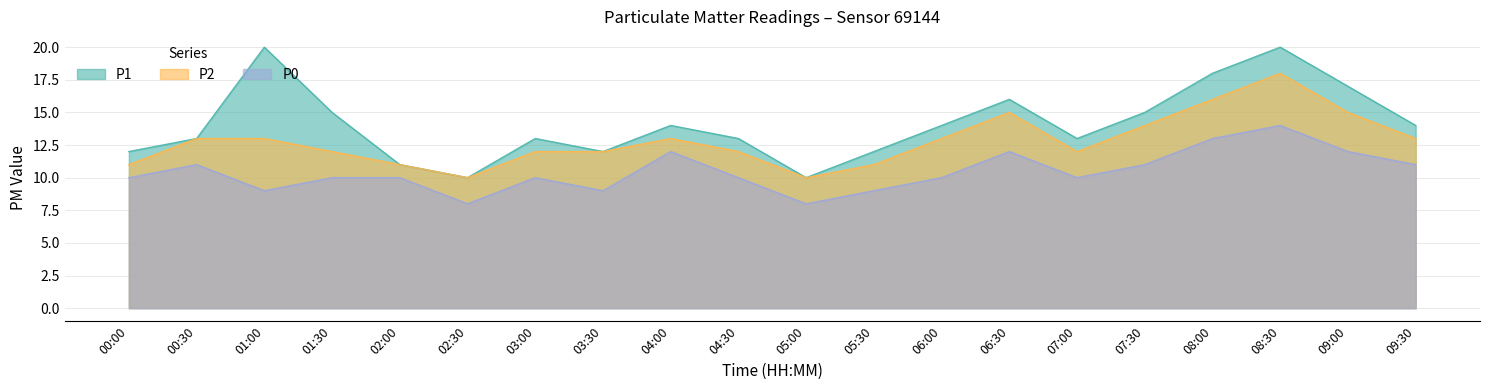

How many values in the P2 series are below 13?

10